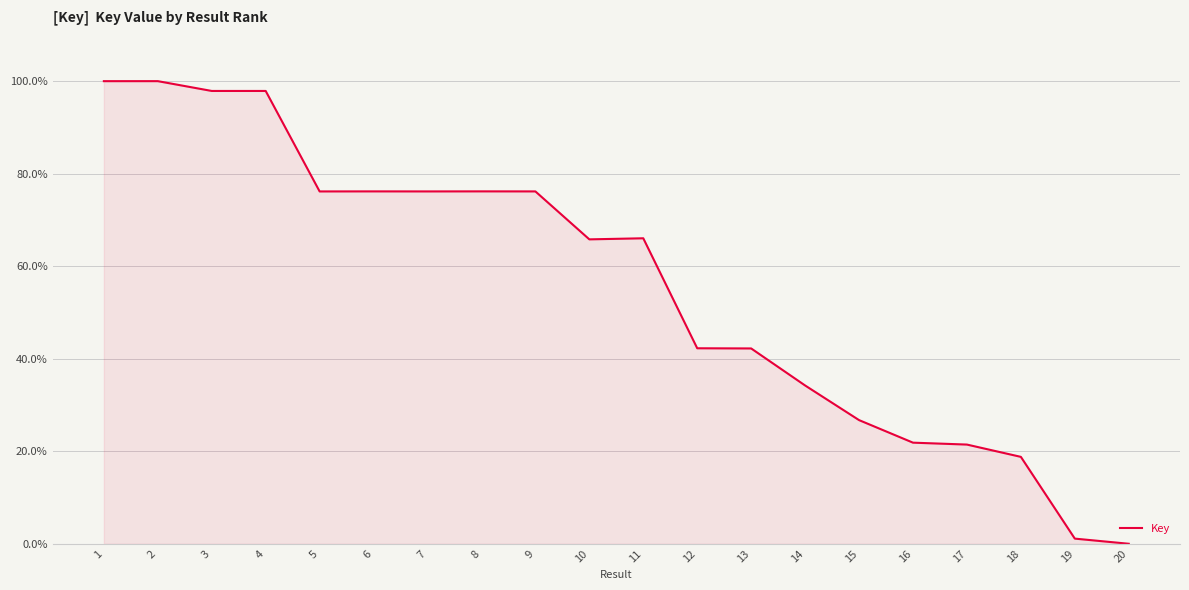

True or false: there are more than 2 points higher than both neighbors.

True